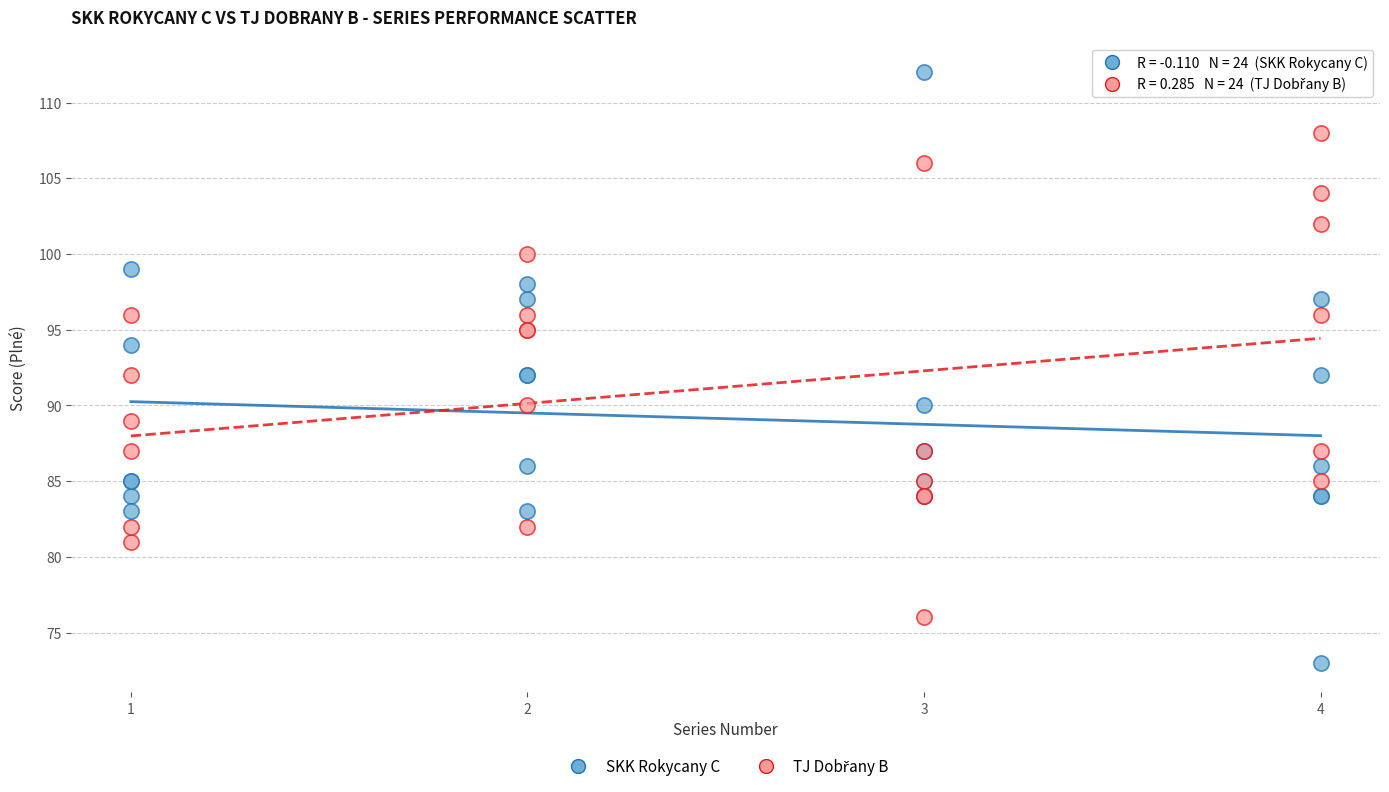

Which series has the largest Y range (max minus min)?

SKK Rokycany C